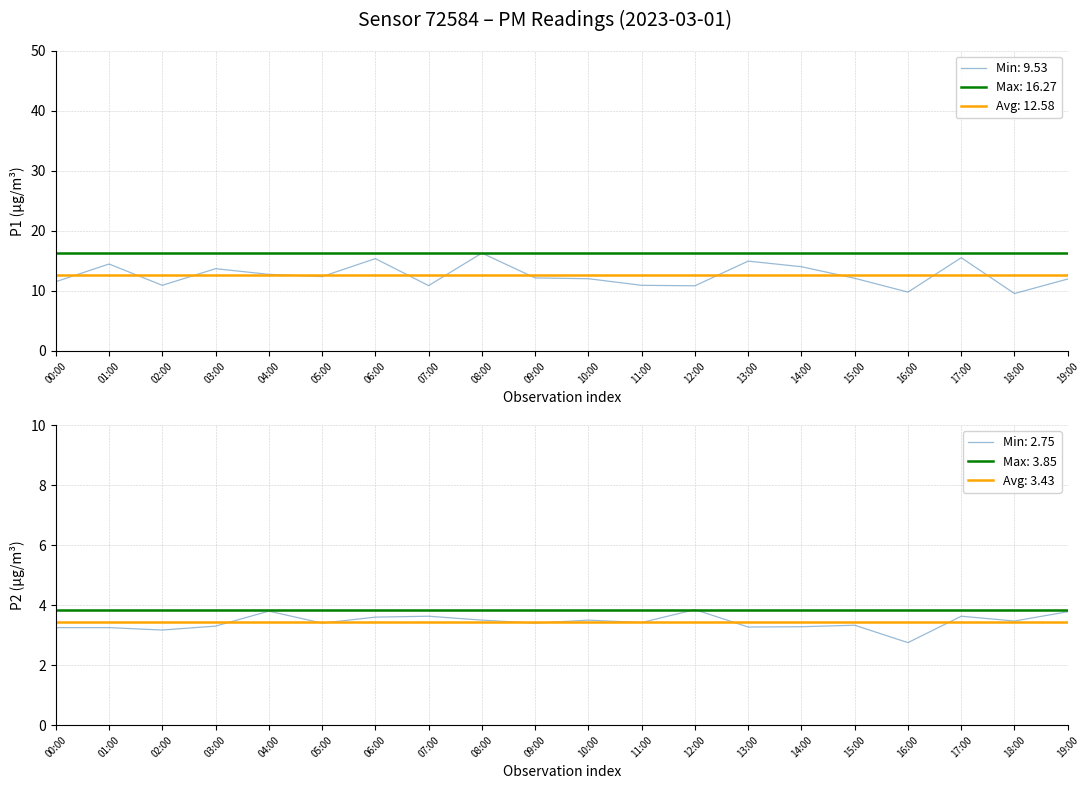

What is the average value of the P1 series?

12.6